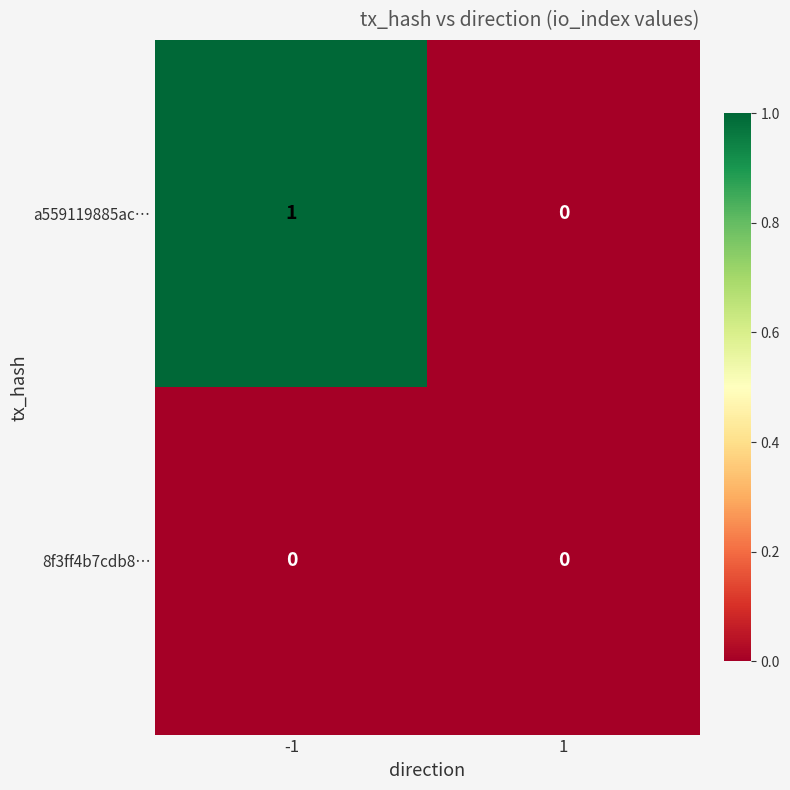

Reading left to right, transcribe all the data shown in this chart.

a559119885ac…: 1	0
8f3ff4b7cdb8…: 0	0